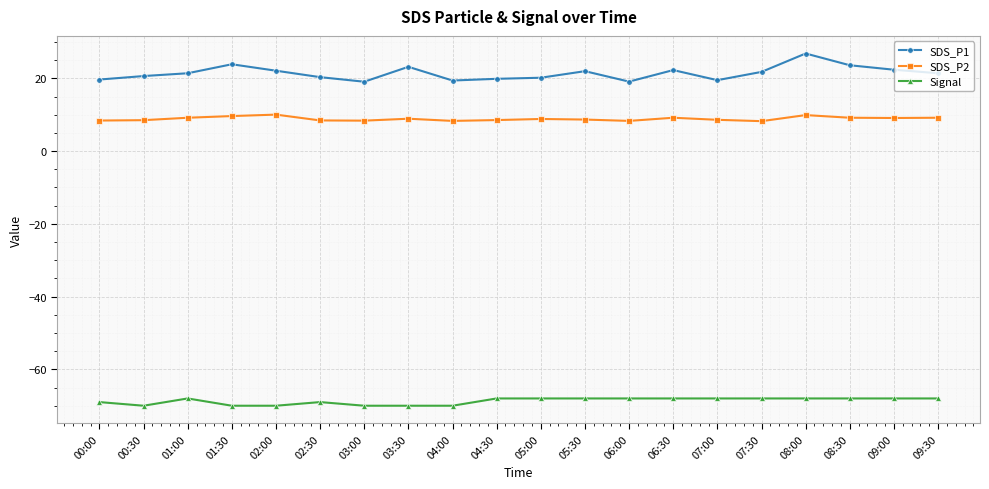

Is this an area chart (filled region under the line)?

No